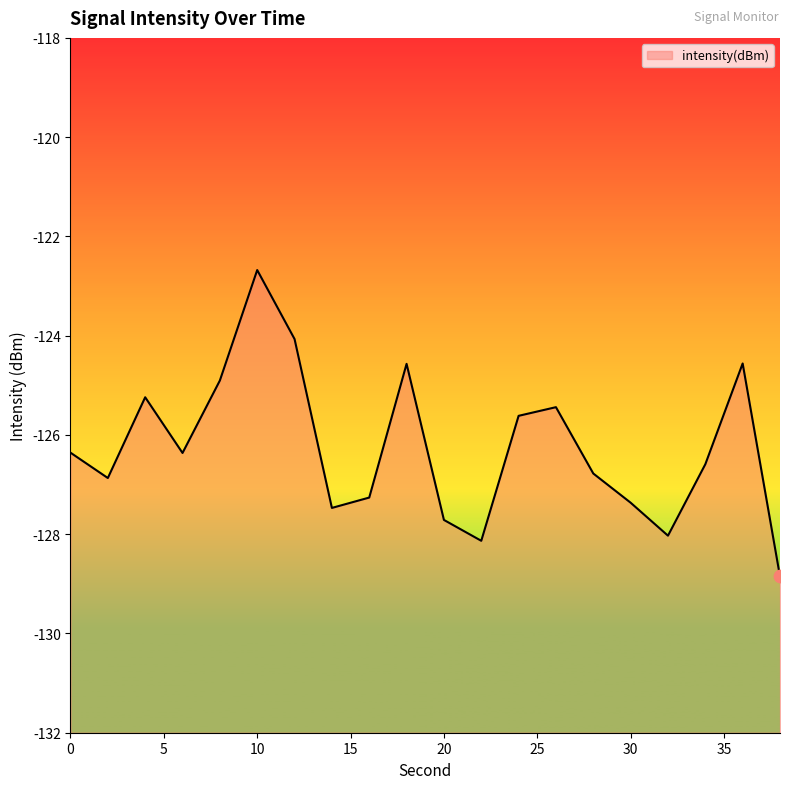

Between 16 and 34, which is larger?

34